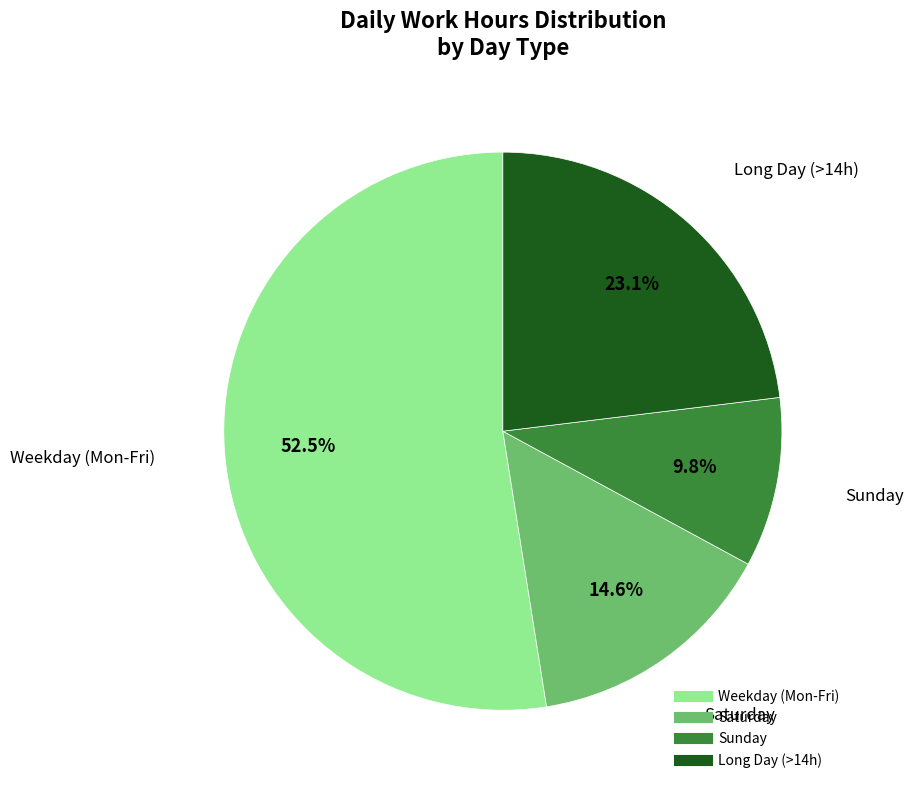

Is there a majority slice in this chart?

Yes